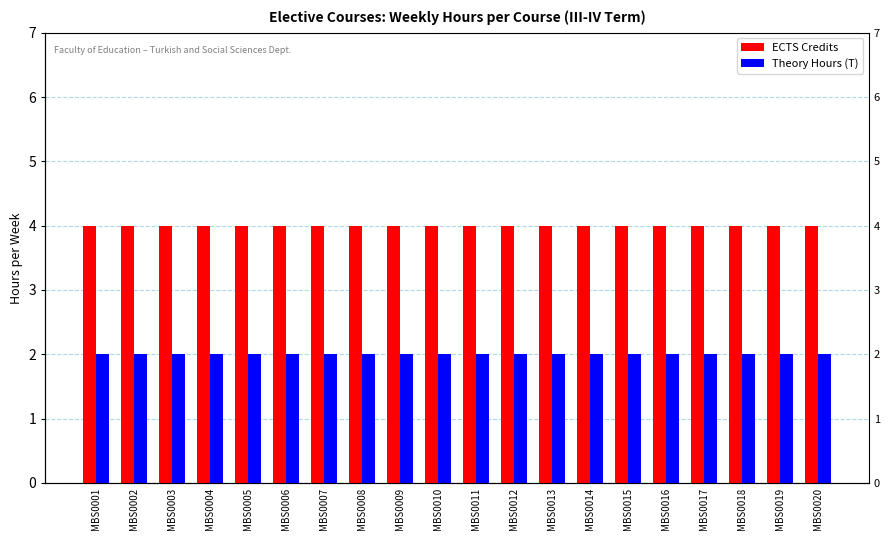

Reading left to right, what are all the values shown in this chart?

ECTS Credits: 4	4	4	4	4	4	4	4	4	4	4	4	4	4	4	4	4	4	4	4
Theory Hours (T): 2	2	2	2	2	2	2	2	2	2	2	2	2	2	2	2	2	2	2	2